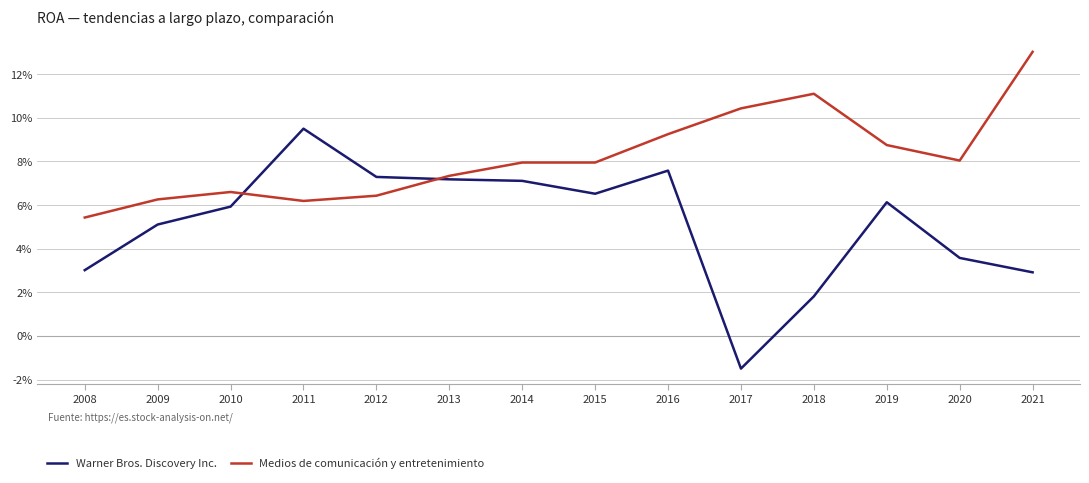

What is the maximum value shown in the chart?

0.1